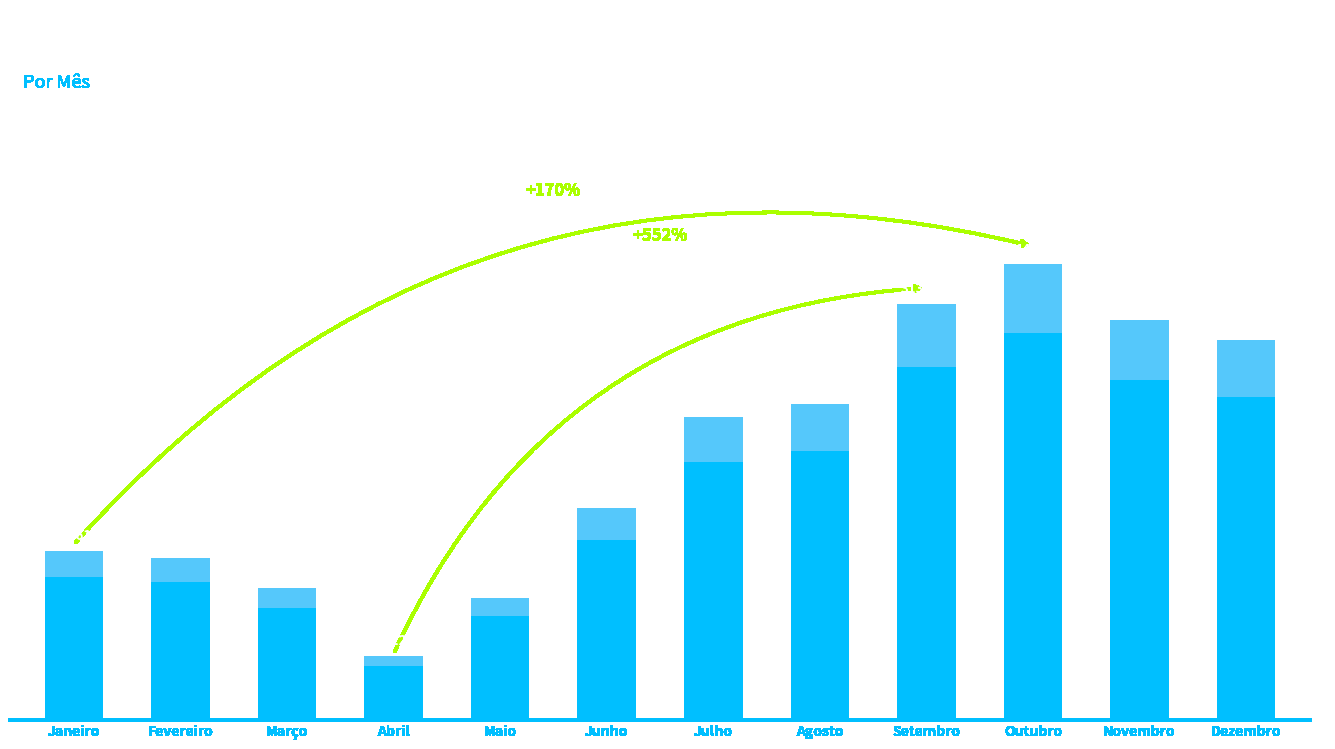

Are the bars grouped side by side (vs. stacked)?

No